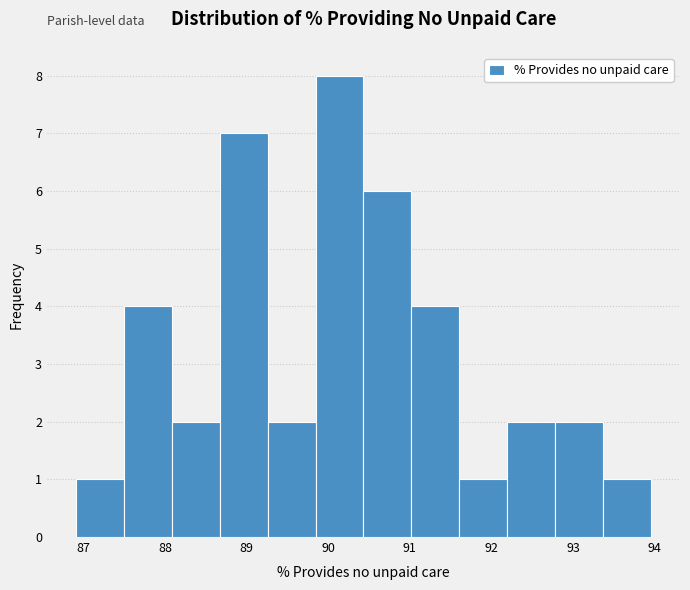

Over which range of the x-axis is the bar tallest?

89.8 to 90.4